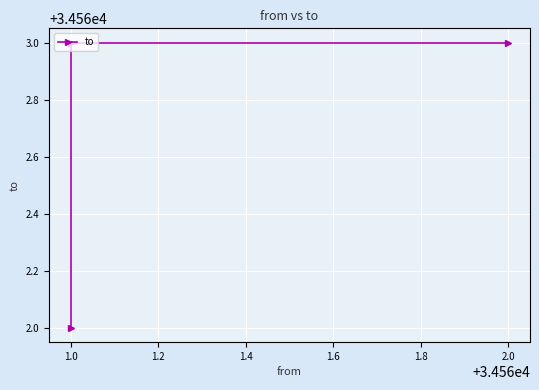

The value at 2.0 is 53452. True or false?

False